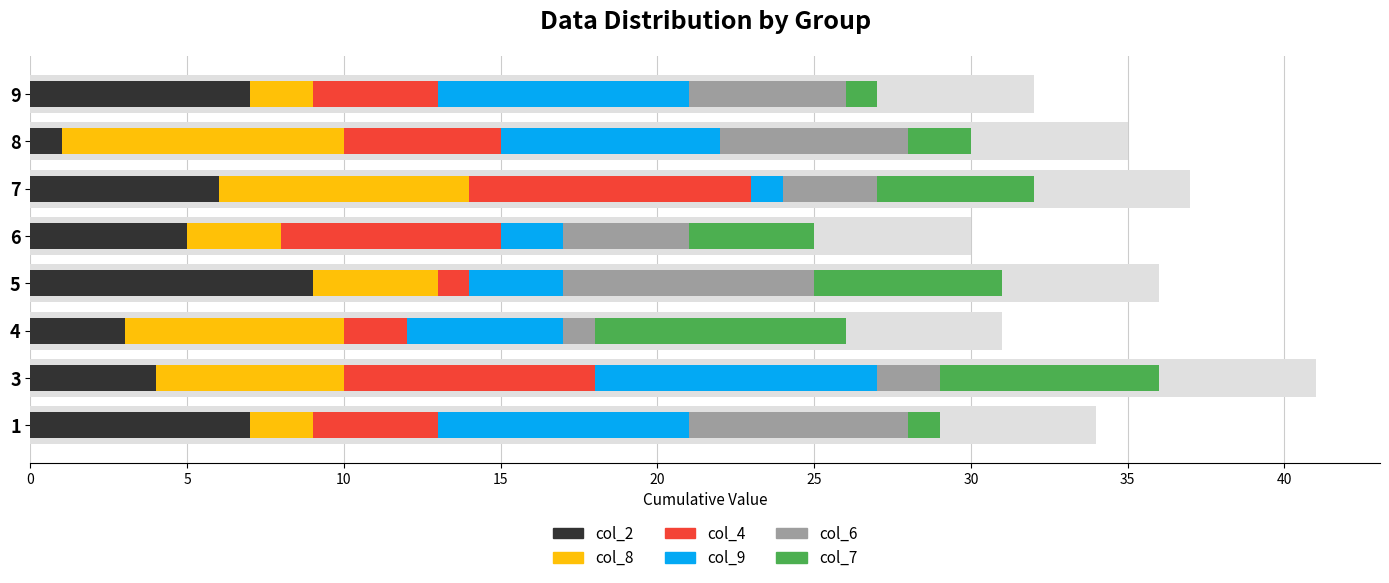

What is the difference between the maximum and second lowest values in the col_6 series?

6